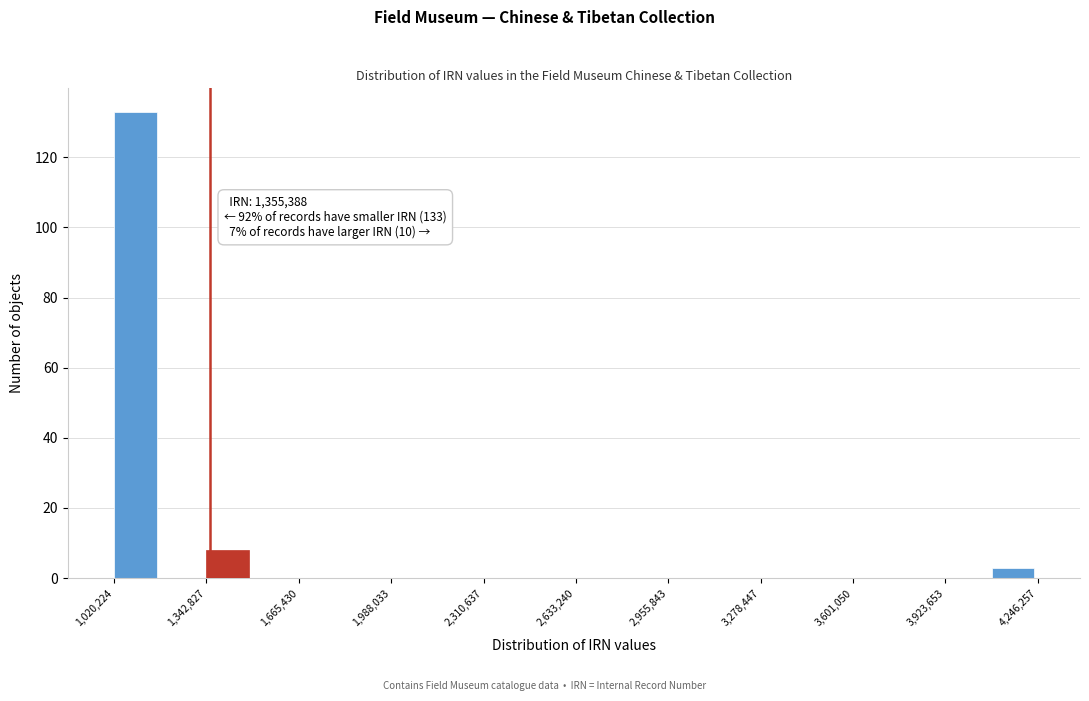

Read against the x-axis, roughly where is the centre of the tallest bar?

1100000